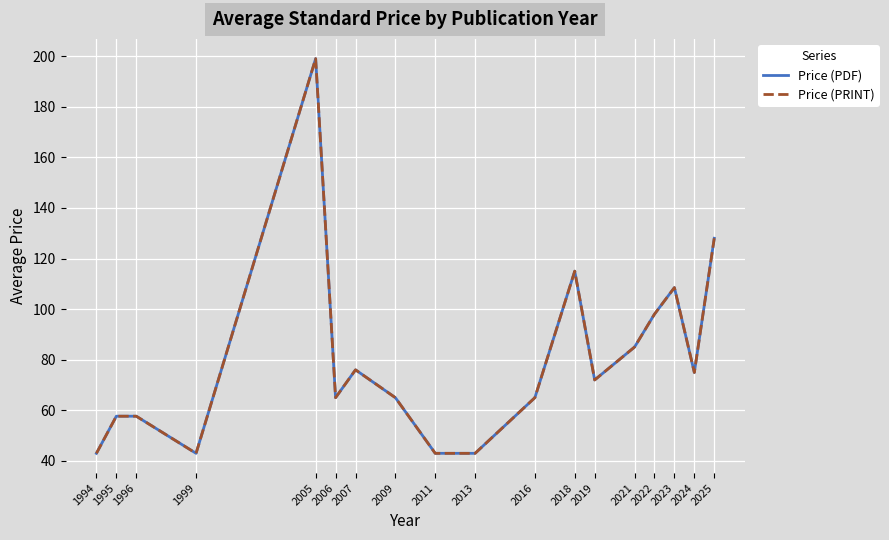

Is this an area chart (filled region under the line)?

No